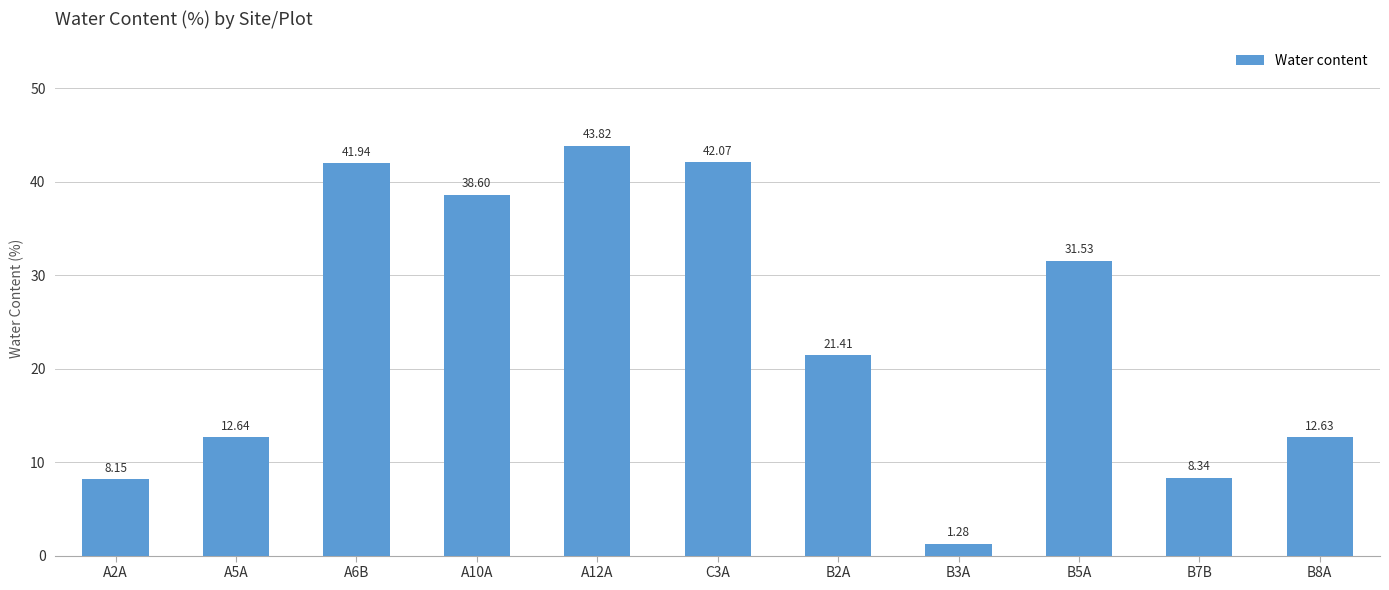

What is the change in value from A5A to A6B?

+29.3